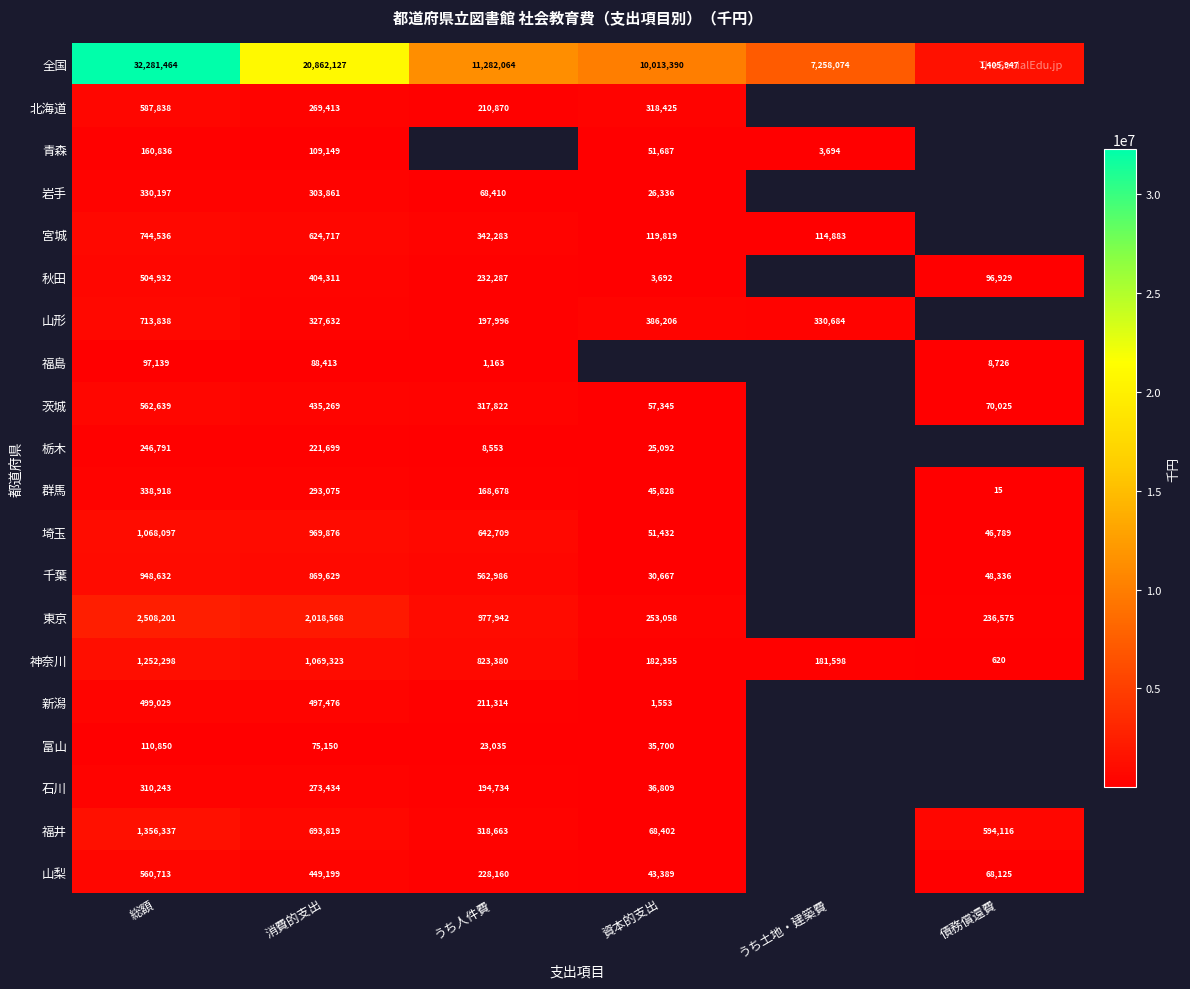

Rank the series at 消費的支出 from lowest to highest value.

富山, 福島, 青森, 栃木, 北海道, 石川, 群馬, 岩手, 山形, 秋田, 茨城, 山梨, 新潟, 宮城, 福井, 千葉, 埼玉, 神奈川, 東京, 全国